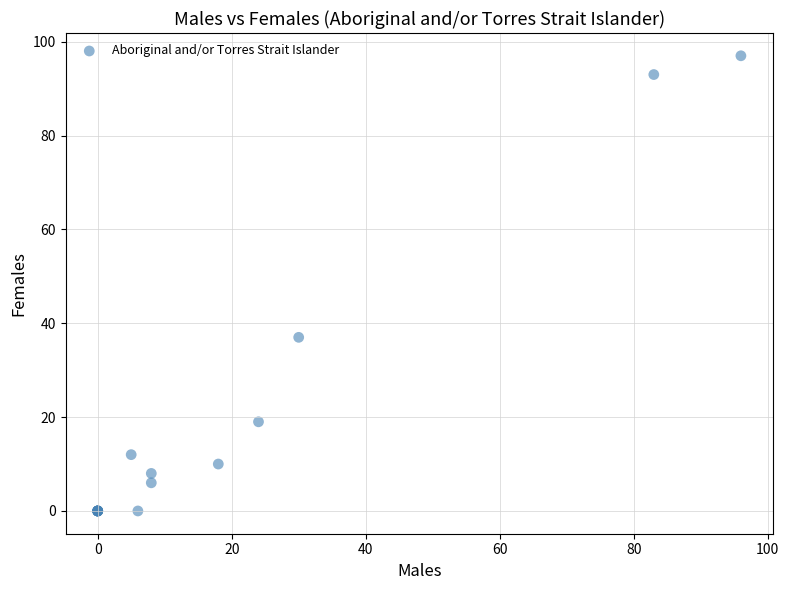

What Y value in the scatter plot is closest to 48?

37